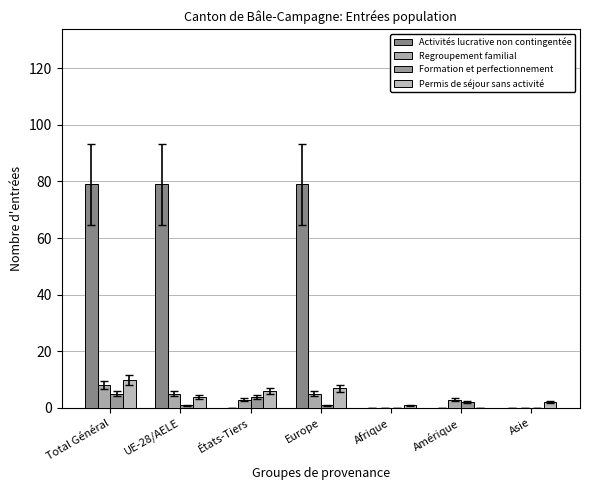

How many distinct data groups are displayed?

4